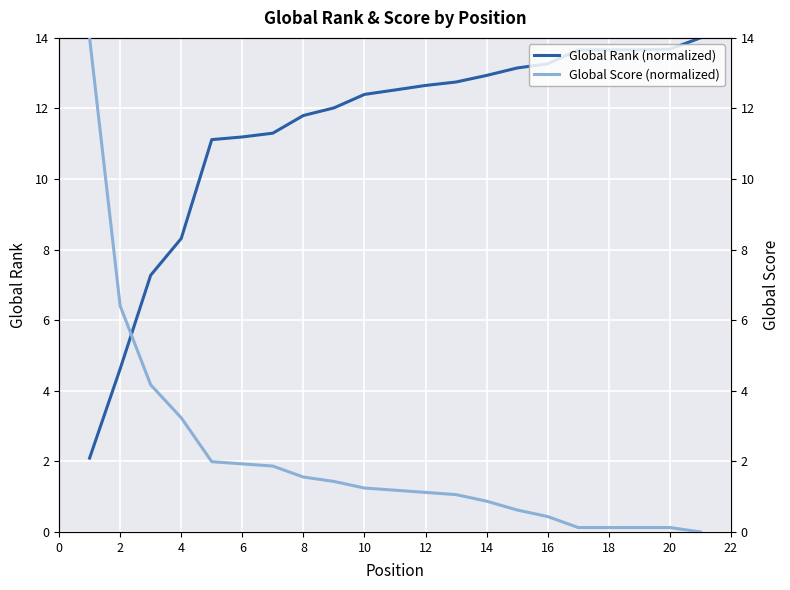

Which series has the largest range (max minus min)?

Global Score (normalized)